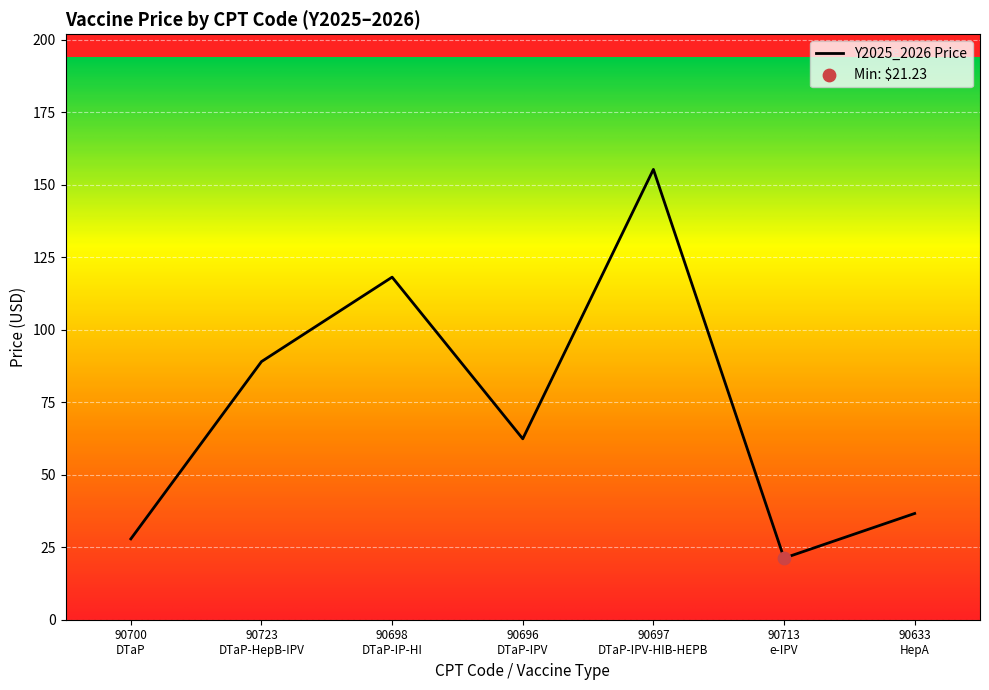

What is the difference between the second highest and minimum values?

96.9